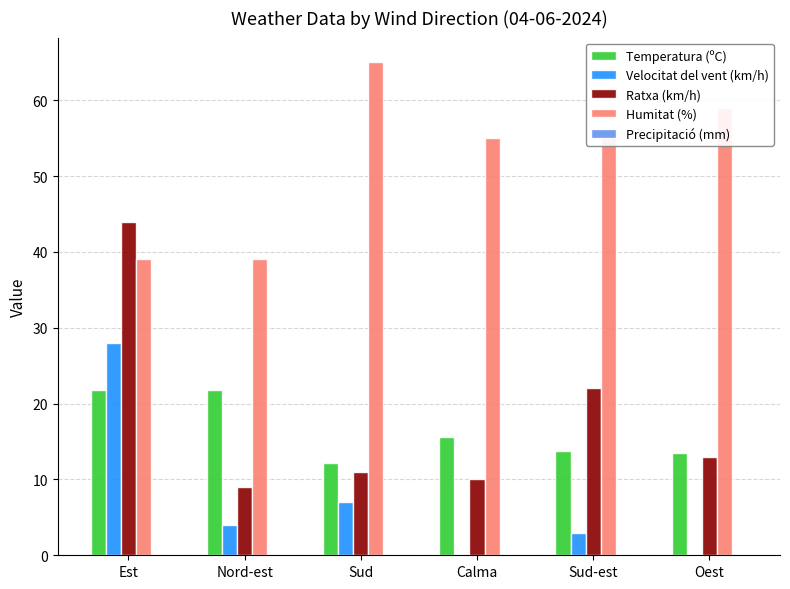

Which series has the largest total across all categories?

Humitat (%)